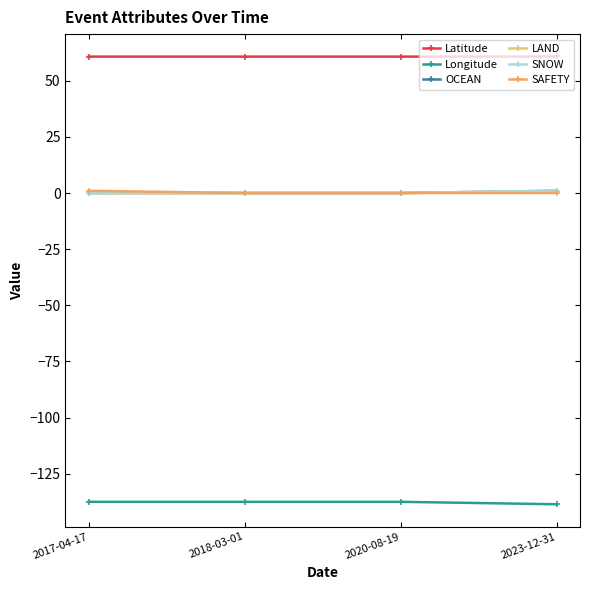

Is this an area chart (filled region under the line)?

No